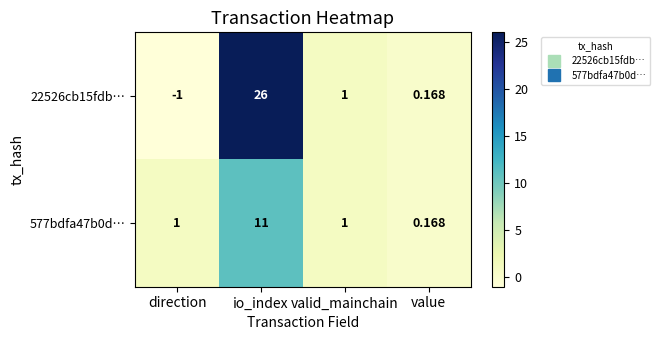

What is the greatest value displayed?

26.0